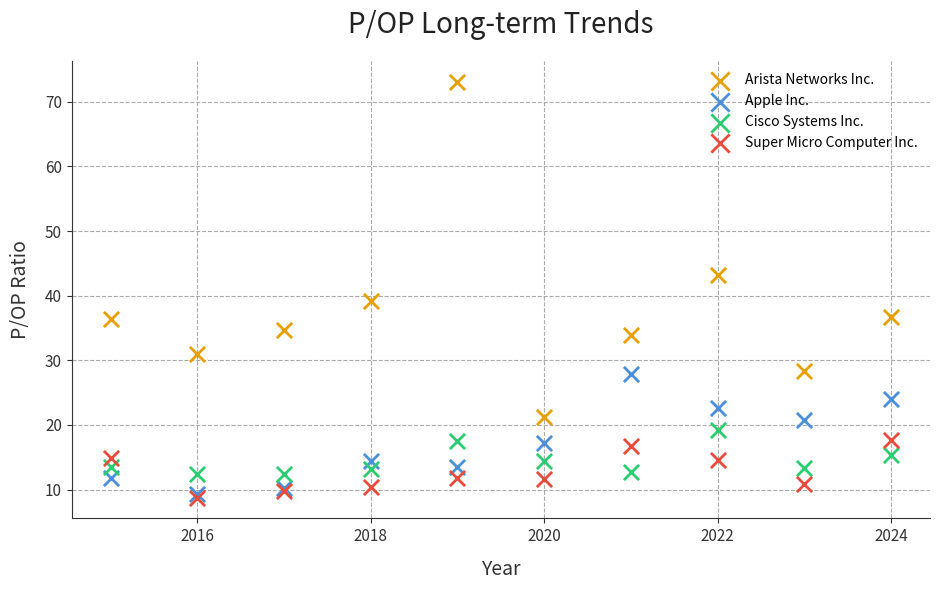

Which series contains the lowest Y value?

Super Micro Computer Inc.